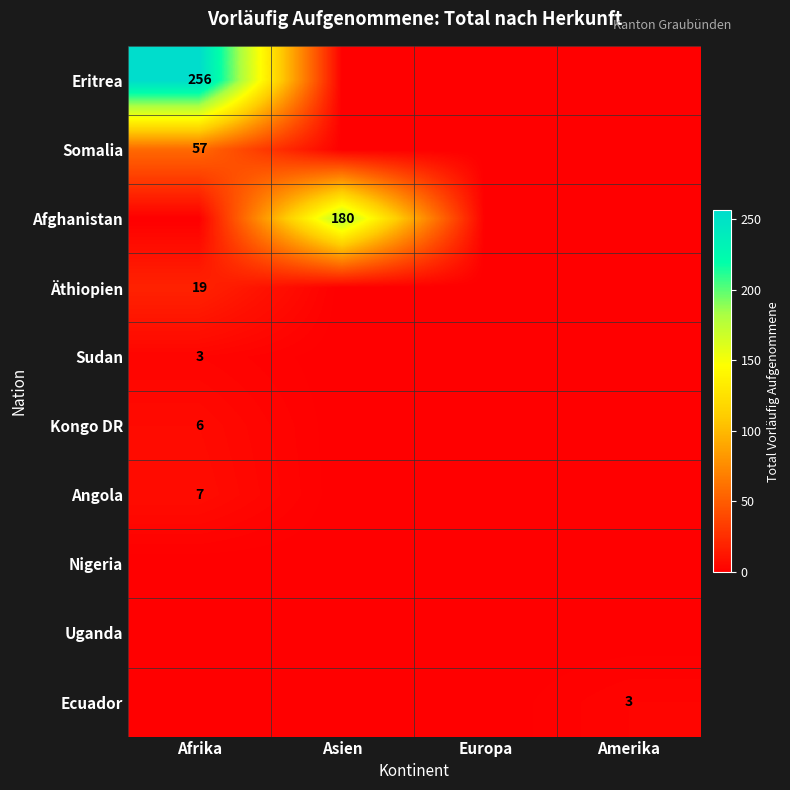

What is the spread (max minus min) of values at Amerika?

3